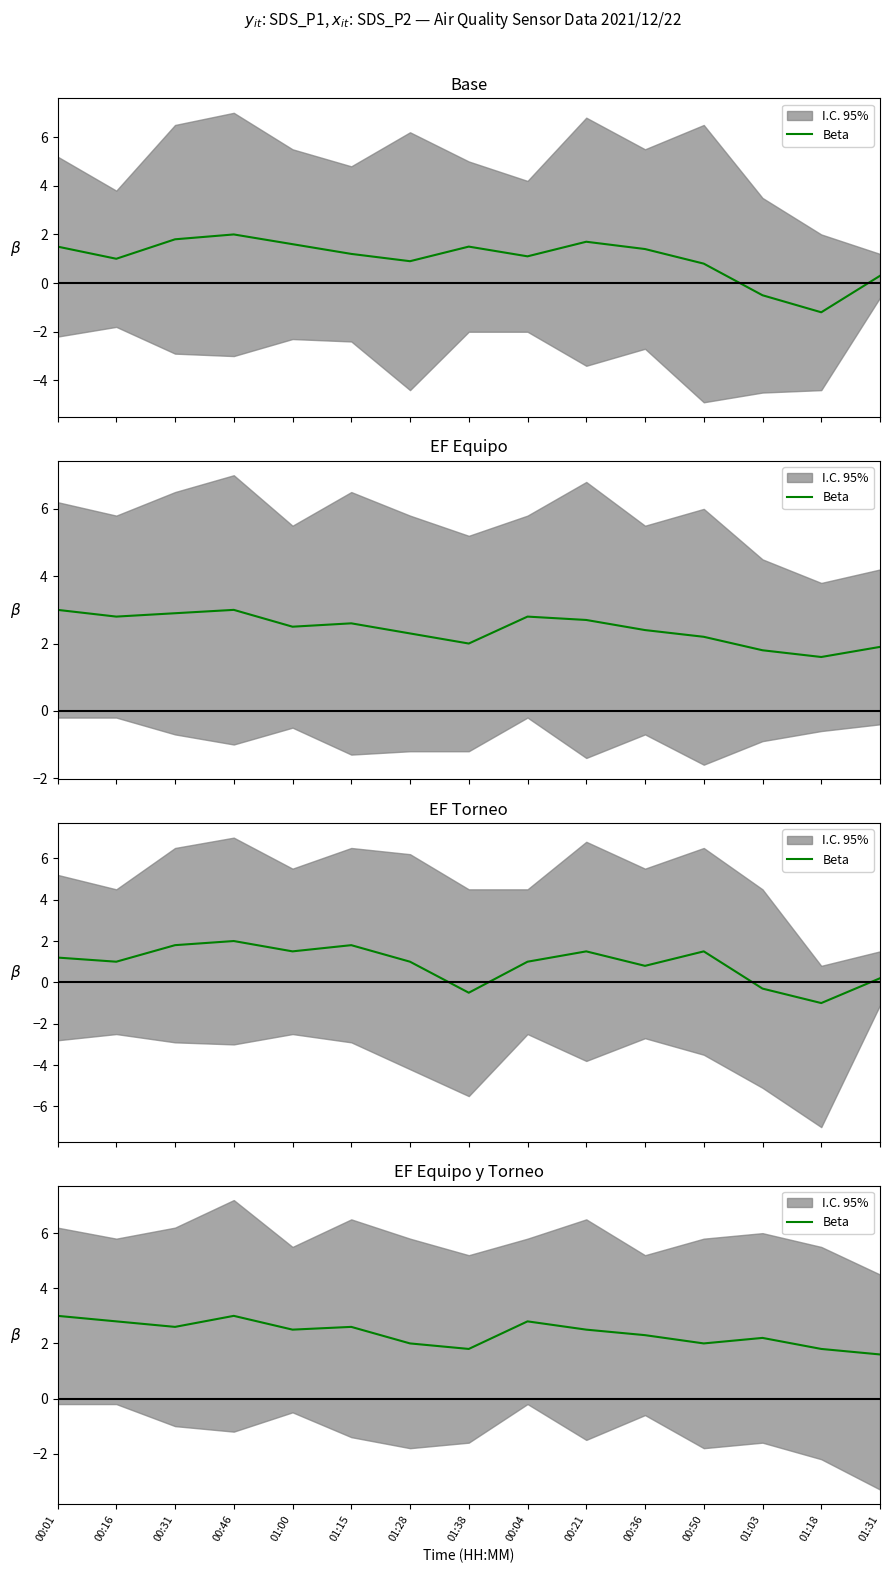

True or false: the data shows 1.8 at 01:38.

True